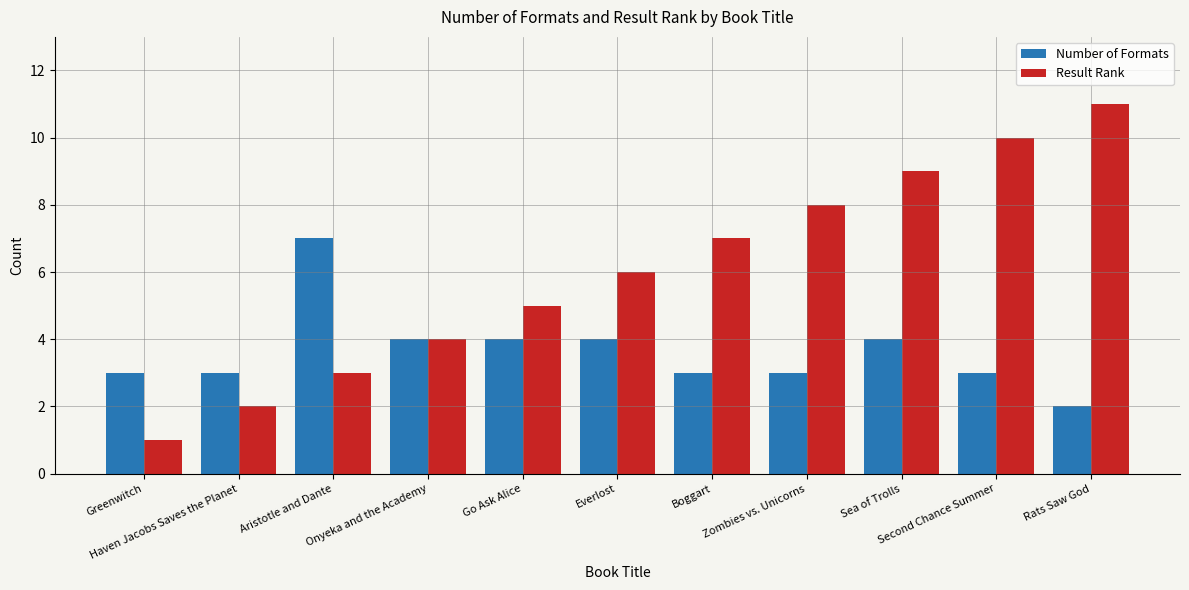

The Result Rank series shows 10 at Second Chance Summer. True or false?

True